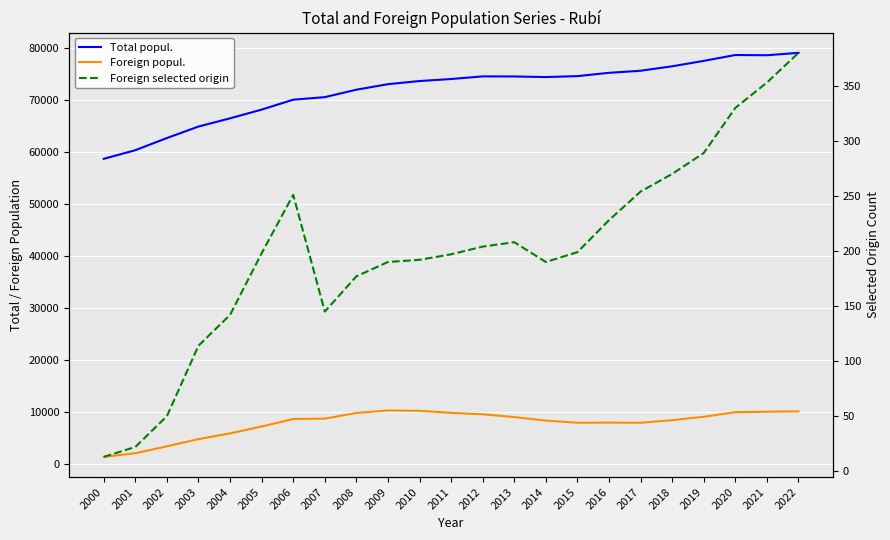

How many values in the Total popul. series are below 73979?

11